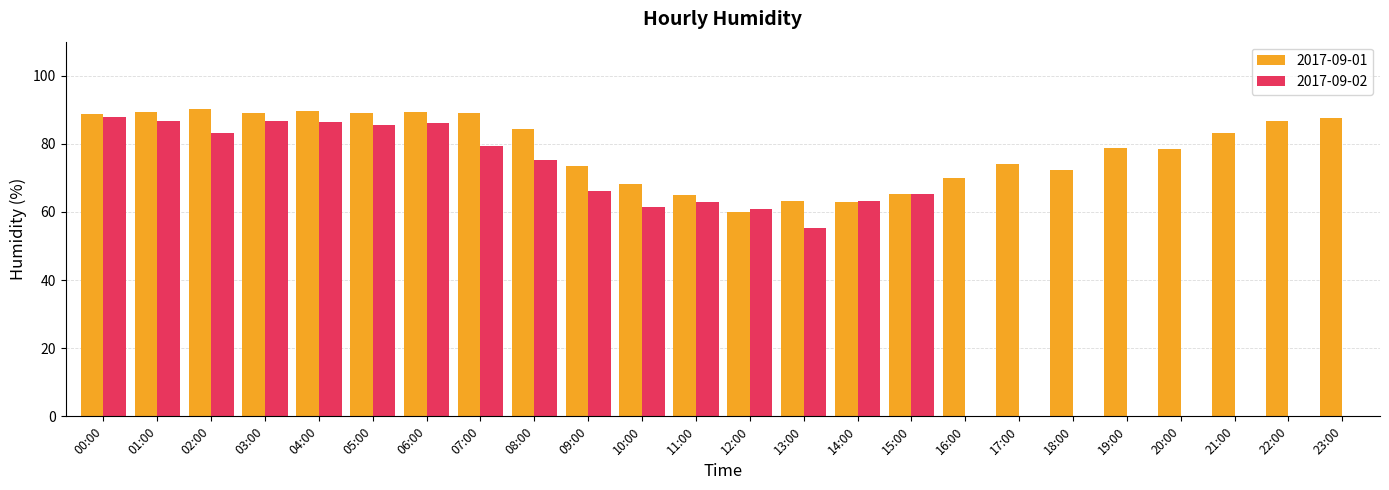

What is the average value of the 2017-09-01 series?

78.7